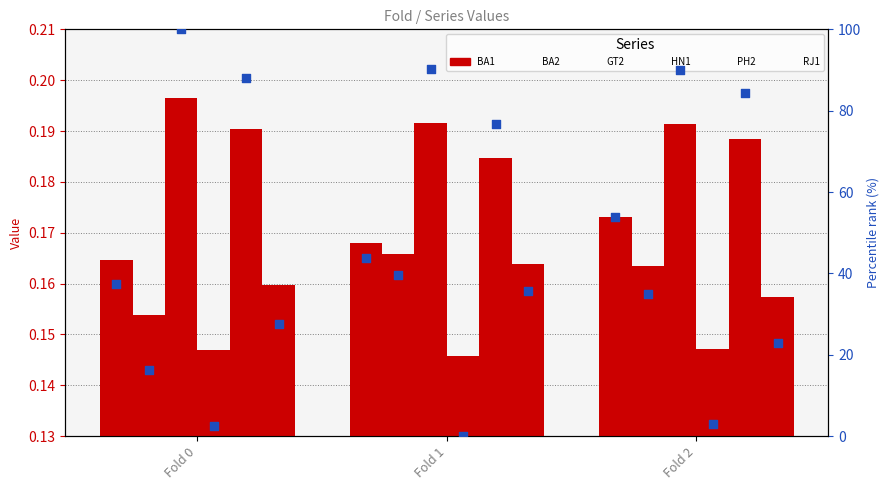

Which series has the largest total across all categories?

GT2